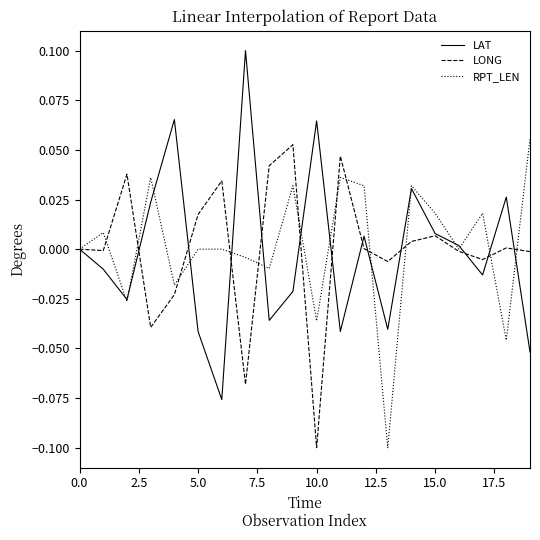

Which series has the widest spread of values?

LAT